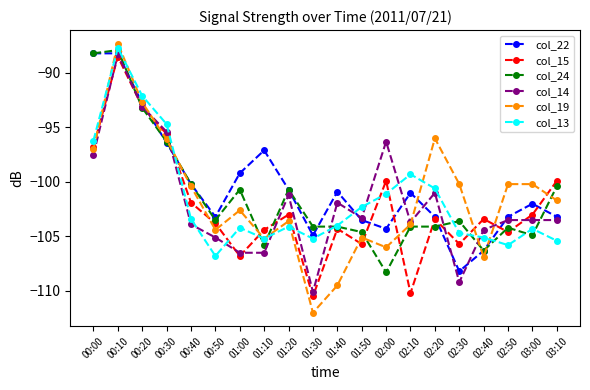

Which category has the lowest value in the col_19 series?

01:30